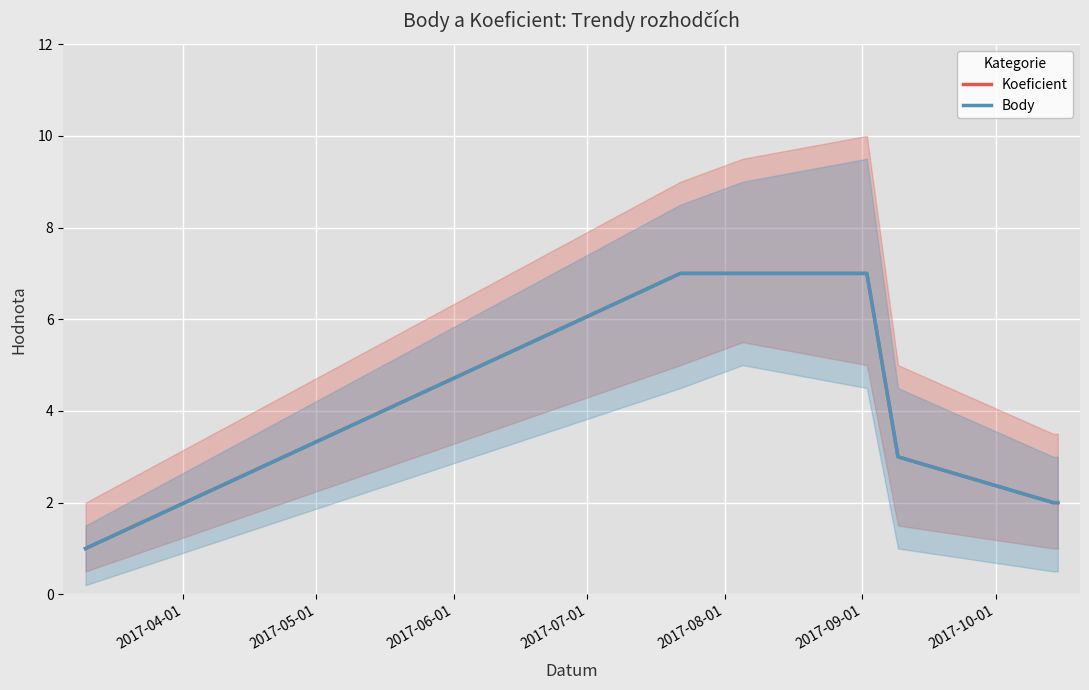

What is the sum of the Koeficient values at 2017-06-01 and 2017-05-01?

14